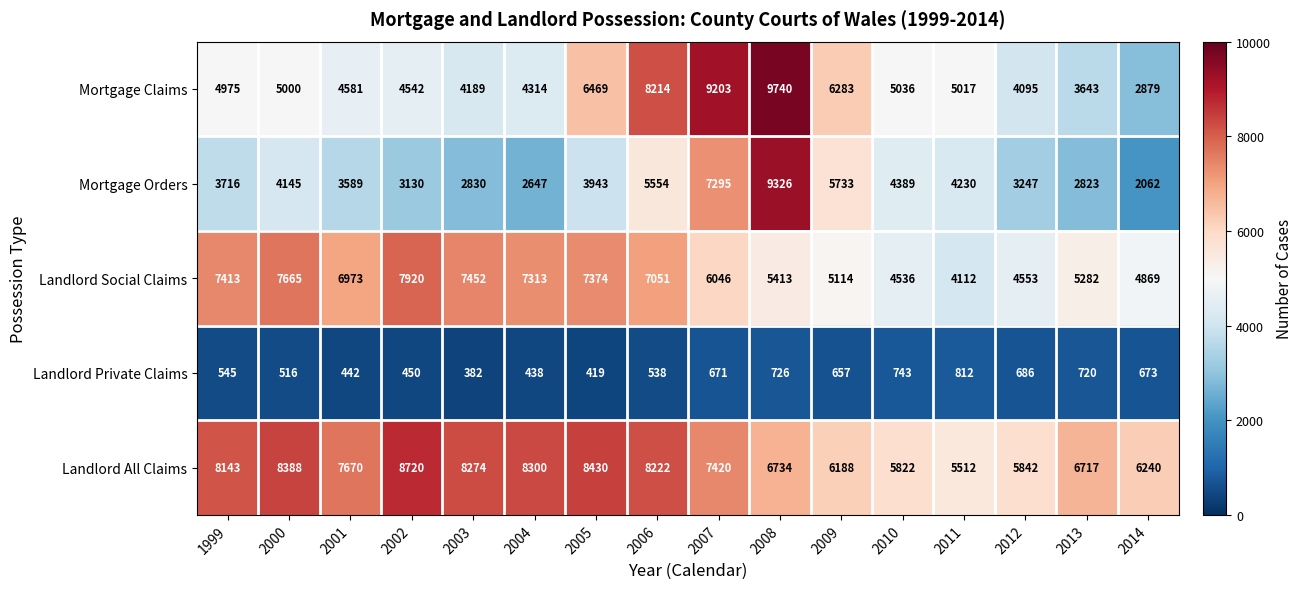

The value of Mortgage Claims at 2008 is 2571. True or false?

False